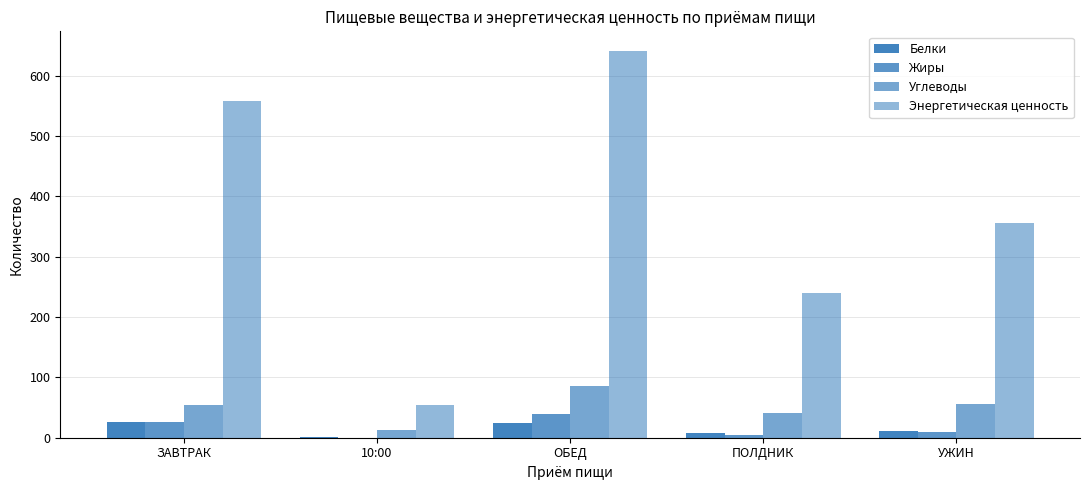

Does the chart contain stacked bars?

No